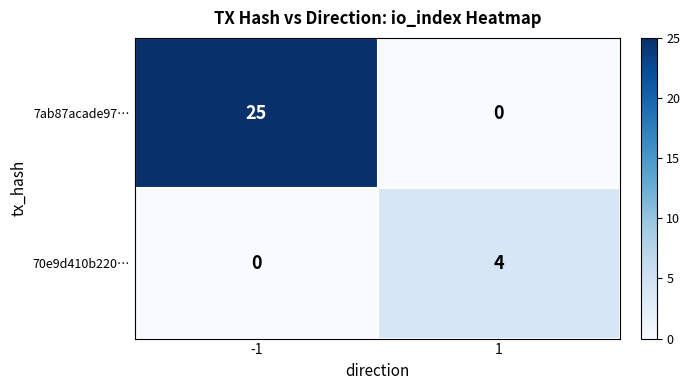

Rank the series by their average value, from lowest to highest.

70e9d410b220…, 7ab87acade97…